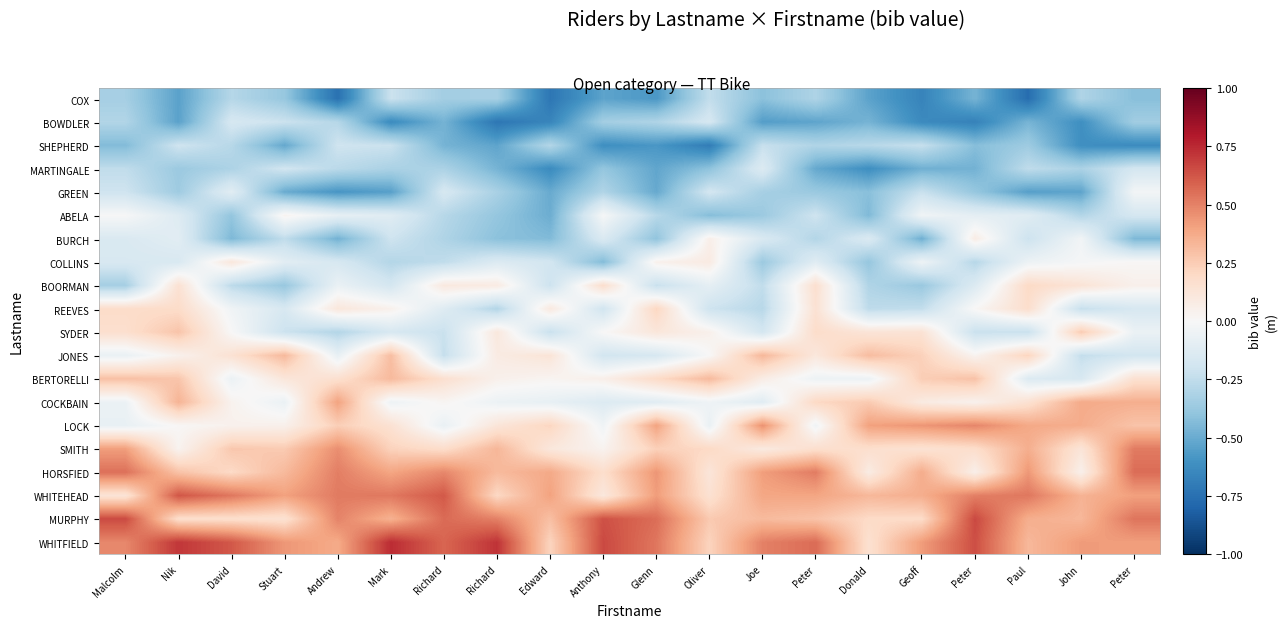

Reading left to right, list all the values displayed in this chart.

COX: Malcolm=-0.3	Nik=-0.5	David=-0.3	Stuart=-0.4	Andrew=-0.7	Mark=-0.2	Richard=-0.3	Richard=-0.3	Edward=-0.7	Anthony=-0.5	Glenn=-0.6	Oliver=-0.2	Joe=-0.4	Peter=-0.3	Donald=-0.5	Geoff=-0.7	Peter=-0.5	Paul=-0.8	John=-0.3	Peter=-0.4
BOWDLER: Malcolm=-0.3	Nik=-0.5	David=-0.2	Stuart=-0.2	Andrew=-0.3	Mark=-0.6	Richard=-0.5	Richard=-0.7	Edward=-0.7	Anthony=-0.3	Glenn=-0.3	Oliver=-0.2	Joe=-0.6	Peter=-0.5	Donald=-0.5	Geoff=-0.6	Peter=-0.7	Paul=-0.5	John=-0.6	Peter=-0.3
SHEPHERD: Malcolm=-0.4	Nik=-0.2	David=-0.3	Stuart=-0.5	Andrew=-0.2	Mark=-0.2	Richard=-0.5	Richard=-0.5	Edward=-0.3	Anthony=-0.6	Glenn=-0.6	Oliver=-0.7	Joe=-0.2	Peter=-0.3	Donald=-0.3	Geoff=-0.2	Peter=-0.4	Paul=-0.4	John=-0.6	Peter=-0.6
MARTINGALE: Malcolm=-0.2	Nik=-0.4	David=-0.3	Stuart=-0.2	Andrew=-0.3	Mark=-0.3	Richard=-0.3	Richard=-0.5	Edward=-0.6	Anthony=-0.4	Glenn=-0.5	Oliver=-0.4	Joe=-0.1	Peter=-0.5	Donald=-0.6	Geoff=-0.5	Peter=-0.5	Paul=-0.3	John=-0.3	Peter=-0.2
GREEN: Malcolm=-0.2	Nik=-0.4	David=-0.1	Stuart=-0.5	Andrew=-0.6	Mark=-0.5	Richard=-0.2	Richard=-0.3	Edward=-0.5	Anthony=-0.3	Glenn=-0.5	Oliver=-0.2	Joe=-0.3	Peter=-0.4	Donald=-0.4	Geoff=-0.2	Peter=-0.4	Paul=-0.5	John=-0.5	Peter=-0.0
ABELA: Malcolm=-0.0	Nik=-0.1	David=-0.4	Stuart=0.0	Andrew=-0.1	Mark=-0.1	Richard=-0.3	Richard=-0.4	Edward=-0.5	Anthony=-0.0	Glenn=-0.3	Oliver=-0.4	Joe=-0.4	Peter=-0.2	Donald=-0.4	Geoff=-0.0	Peter=-0.1	Paul=-0.1	John=-0.3	Peter=-0.2
BURCH: Malcolm=-0.1	Nik=-0.1	David=-0.4	Stuart=-0.3	Andrew=-0.5	Mark=-0.2	Richard=-0.3	Richard=-0.4	Edward=-0.4	Anthony=-0.1	Glenn=-0.4	Oliver=0.1	Joe=-0.2	Peter=-0.3	Donald=-0.1	Geoff=-0.5	Peter=0.1	Paul=-0.2	John=-0.0	Peter=-0.5
COLLINS: Malcolm=-0.2	Nik=-0.2	David=0.1	Stuart=-0.1	Andrew=-0.2	Mark=-0.3	Richard=-0.3	Richard=-0.1	Edward=-0.2	Anthony=-0.4	Glenn=0.0	Oliver=0.1	Joe=-0.4	Peter=-0.1	Donald=-0.4	Geoff=-0.0	Peter=-0.3	Paul=-0.1	John=-0.0	Peter=0.0
BOORMAN: Malcolm=-0.3	Nik=0.1	David=-0.3	Stuart=-0.4	Andrew=-0.1	Mark=-0.2	Richard=0.1	Richard=0.1	Edward=-0.2	Anthony=0.2	Glenn=-0.2	Oliver=-0.1	Joe=-0.2	Peter=0.2	Donald=-0.3	Geoff=-0.4	Peter=-0.1	Paul=0.2	John=0.1	Peter=0.0
REEVES: Malcolm=0.2	Nik=0.2	David=-0.0	Stuart=-0.2	Andrew=0.1	Mark=0.0	Richard=-0.1	Richard=-0.3	Edward=0.1	Anthony=-0.2	Glenn=0.2	Oliver=-0.2	Joe=-0.3	Peter=0.1	Donald=-0.3	Geoff=-0.2	Peter=0.0	Paul=0.2	John=-0.2	Peter=-0.2
SYDER: Malcolm=0.2	Nik=0.3	David=0.0	Stuart=-0.2	Andrew=-0.3	Mark=-0.2	Richard=-0.2	Richard=0.1	Edward=-0.2	Anthony=0.0	Glenn=0.1	Oliver=0.0	Joe=-0.2	Peter=0.2	Donald=0.1	Geoff=0.1	Peter=-0.2	Paul=-0.2	John=0.3	Peter=-0.1
JONES: Malcolm=-0.1	Nik=0.0	David=0.1	Stuart=0.3	Andrew=-0.1	Mark=0.3	Richard=-0.2	Richard=0.1	Edward=0.1	Anthony=-0.2	Glenn=-0.2	Oliver=0.0	Joe=0.3	Peter=0.1	Donald=0.3	Geoff=0.2	Peter=0.0	Paul=0.2	John=-0.2	Peter=-0.2
BERTORELLI: Malcolm=0.3	Nik=0.3	David=-0.1	Stuart=0.1	Andrew=0.2	Mark=0.3	Richard=0.2	Richard=0.0	Edward=0.0	Anthony=0.1	Glenn=0.2	Oliver=0.3	Joe=0.1	Peter=-0.1	Donald=-0.1	Geoff=0.2	Peter=0.3	Paul=-0.1	John=-0.2	Peter=0.2
COCKBAIN: Malcolm=-0.1	Nik=0.3	David=0.0	Stuart=-0.1	Andrew=0.4	Mark=-0.1	Richard=0.0	Richard=-0.1	Edward=-0.1	Anthony=-0.1	Glenn=-0.1	Oliver=-0.0	Joe=-0.1	Peter=0.2	Donald=0.3	Geoff=0.1	Peter=0.0	Paul=0.2	John=0.4	Peter=0.4
LOCK: Malcolm=-0.1	Nik=0.0	David=0.0	Stuart=0.0	Andrew=0.2	Mark=0.1	Richard=-0.1	Richard=0.1	Edward=0.2	Anthony=-0.0	Glenn=0.4	Oliver=-0.1	Joe=0.5	Peter=-0.0	Donald=0.4	Geoff=0.4	Peter=0.5	Paul=0.4	John=0.4	Peter=0.3
SMITH: Malcolm=0.4	Nik=0.0	David=0.3	Stuart=0.3	Andrew=0.5	Mark=0.2	Richard=0.2	Richard=0.3	Edward=0.1	Anthony=0.0	Glenn=0.2	Oliver=0.2	Joe=0.1	Peter=0.2	Donald=0.2	Geoff=0.1	Peter=0.2	Paul=0.4	John=0.1	Peter=0.5
HORSFIED: Malcolm=0.5	Nik=0.3	David=0.2	Stuart=0.3	Andrew=0.5	Mark=0.4	Richard=0.5	Richard=0.3	Edward=0.4	Anthony=0.2	Glenn=0.4	Oliver=0.1	Joe=0.4	Peter=0.5	Donald=0.1	Geoff=0.4	Peter=0.1	Paul=0.4	John=0.1	Peter=0.6
WHITEHEAD: Malcolm=0.1	Nik=0.6	David=0.5	Stuart=0.4	Andrew=0.5	Mark=0.5	Richard=0.6	Richard=0.2	Edward=0.4	Anthony=0.1	Glenn=0.4	Oliver=0.2	Joe=0.4	Peter=0.4	Donald=0.3	Geoff=0.4	Peter=0.5	Paul=0.5	John=0.3	Peter=0.4
MURPHY: Malcolm=0.7	Nik=0.2	David=0.2	Stuart=0.2	Andrew=0.5	Mark=0.4	Richard=0.6	Richard=0.5	Edward=0.3	Anthony=0.6	Glenn=0.6	Oliver=0.3	Joe=0.3	Peter=0.3	Donald=0.2	Geoff=0.2	Peter=0.7	Paul=0.4	John=0.3	Peter=0.5
WHITFIELD: Malcolm=0.5	Nik=0.7	David=0.6	Stuart=0.4	Andrew=0.4	Mark=0.7	Richard=0.6	Richard=0.7	Edward=0.2	Anthony=0.7	Glenn=0.5	Oliver=0.2	Joe=0.5	Peter=0.6	Donald=0.2	Geoff=0.4	Peter=0.6	Paul=0.3	John=0.4	Peter=0.4